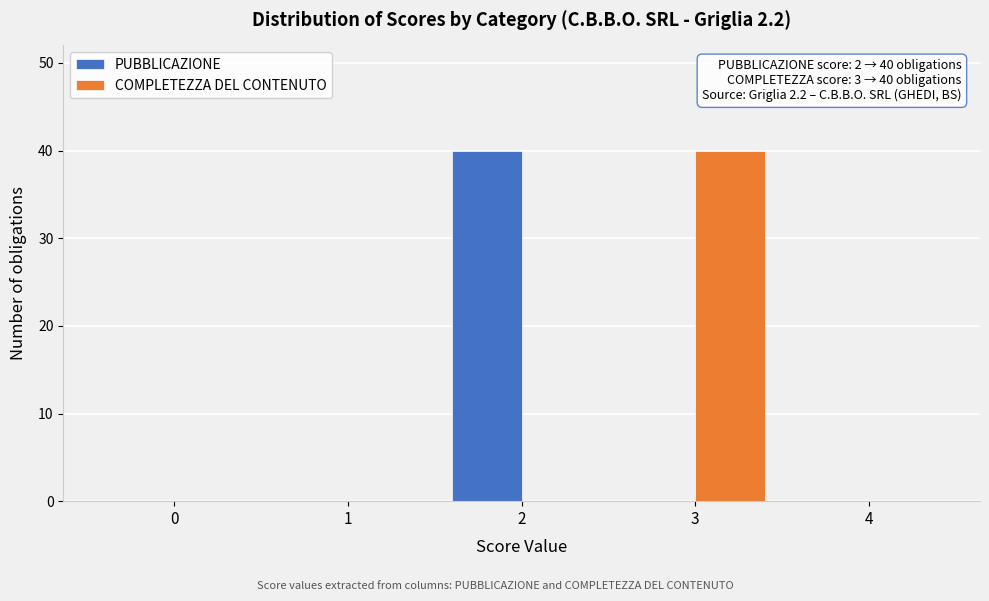

Reading left to right, transcribe all the data shown in this chart.

PUBBLICAZIONE: 0=0	1=0	2=40	3=0	4=0
COMPLETEZZA DEL CONTENUTO: 0=0	1=0	2=0	3=40	4=0